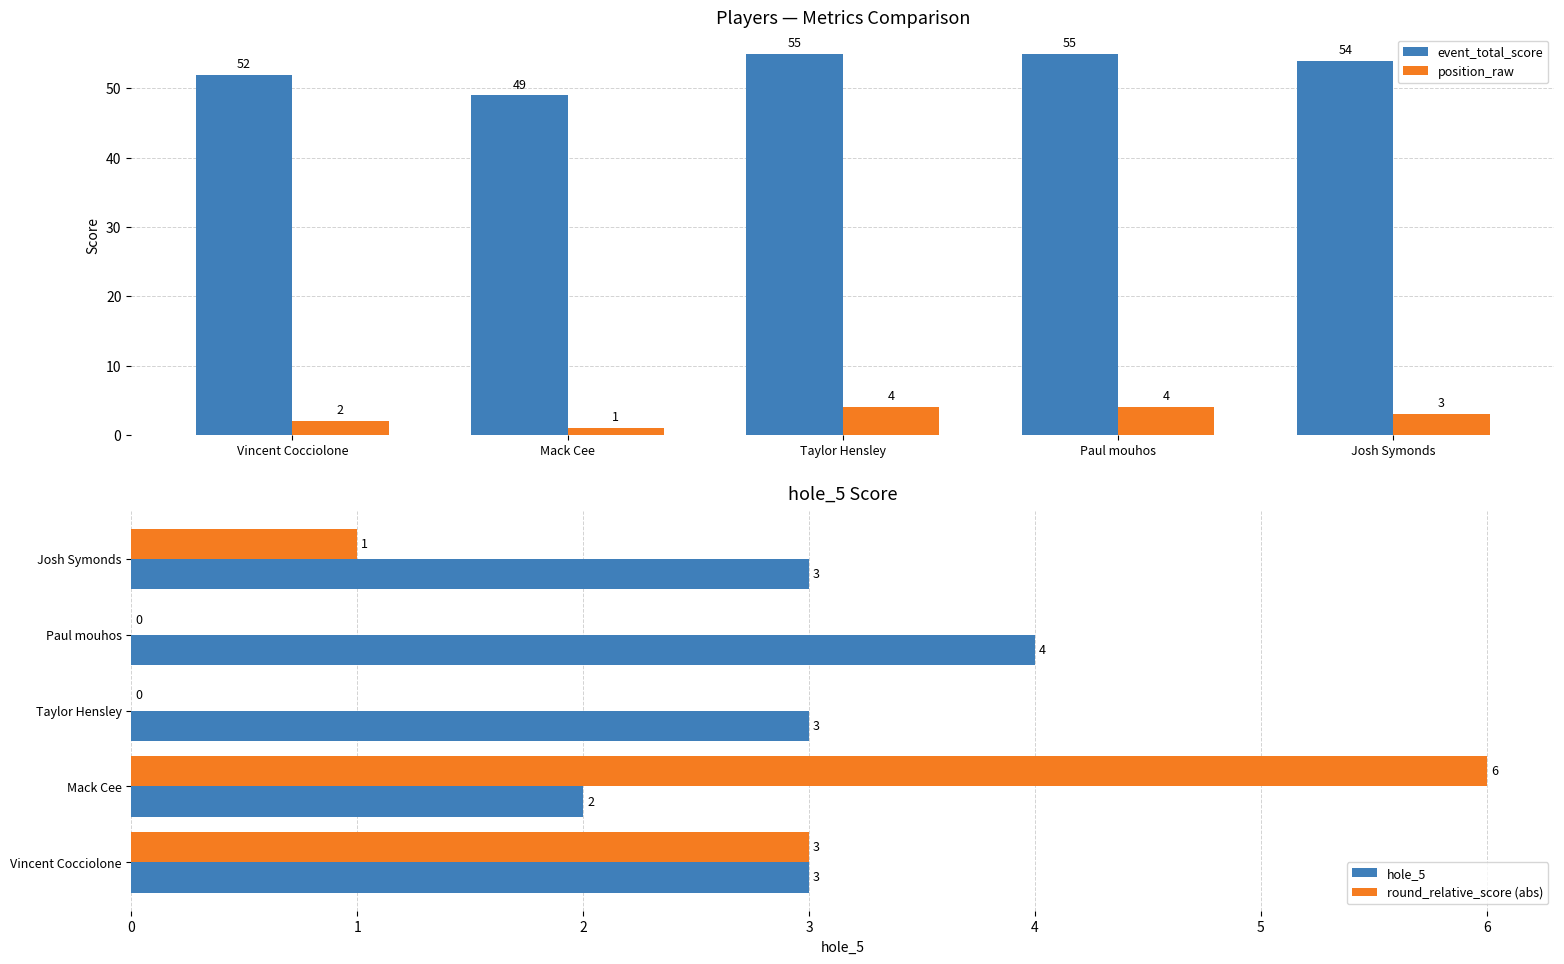

What is the difference between the event_total_score values at Taylor Hensley and Mack Cee?

6